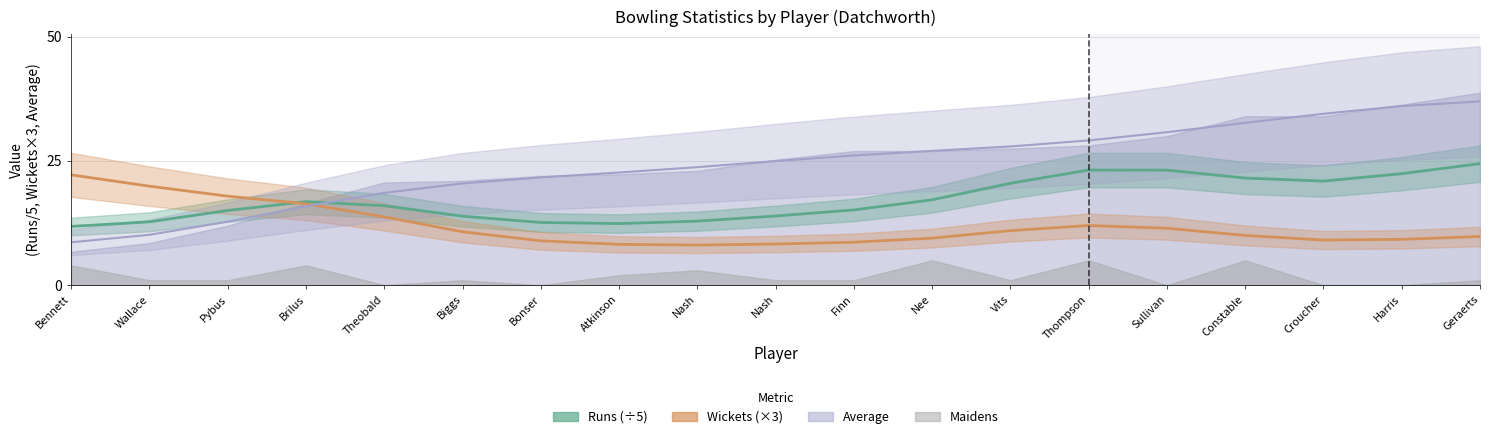

What is the approximate value of Runs (scaled) at Harris?

22.4